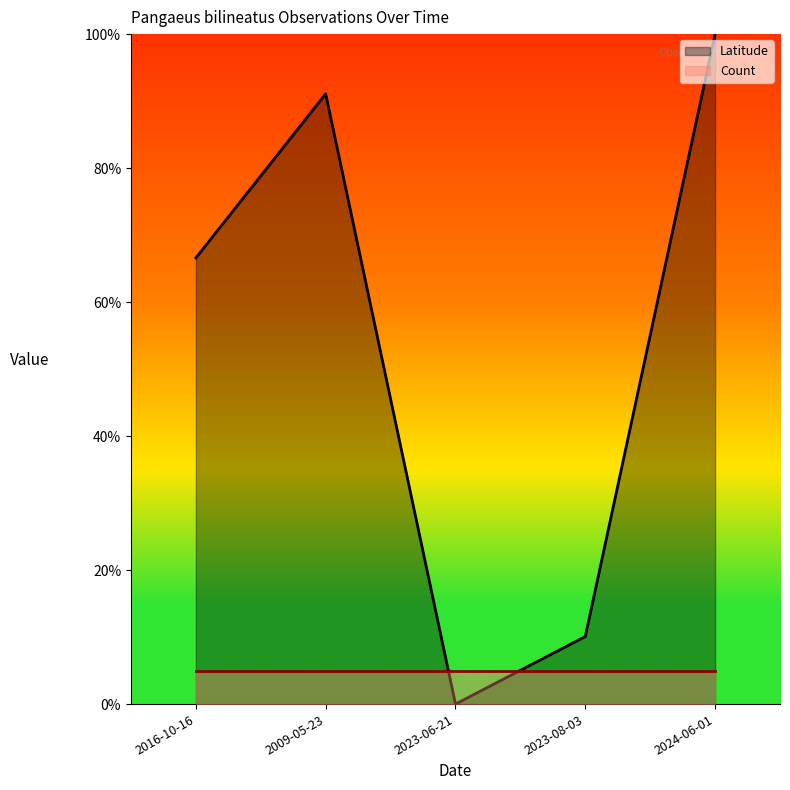

What is the label of the 4th point from the right?

2009-05-23